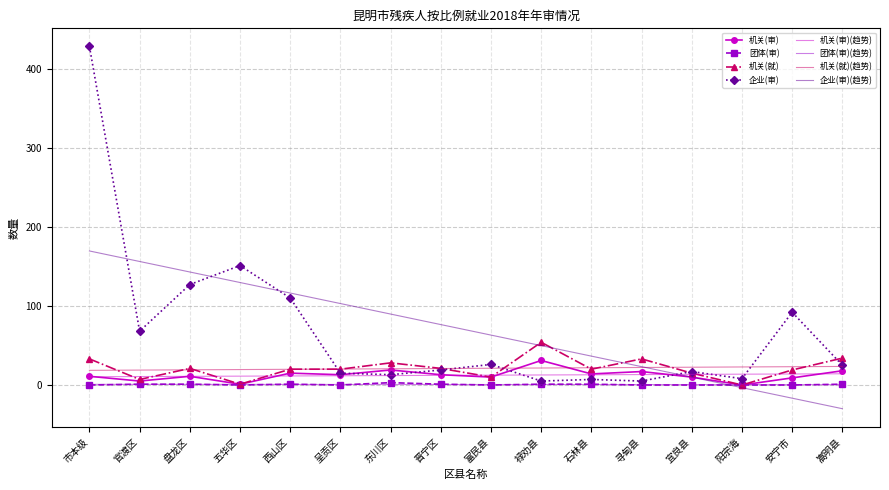

What is the maximum value shown in the chart?

428.0